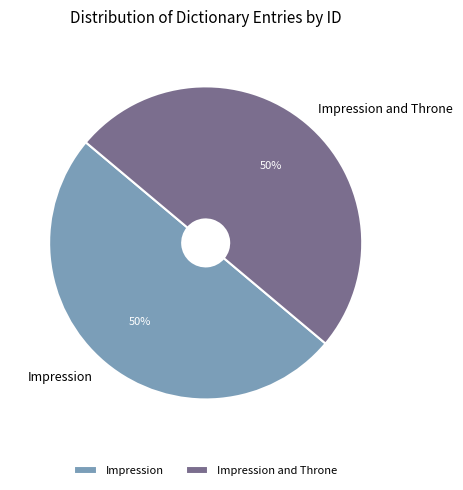

The Impression and Throne slice represents 58% of the pie. True or false?

False